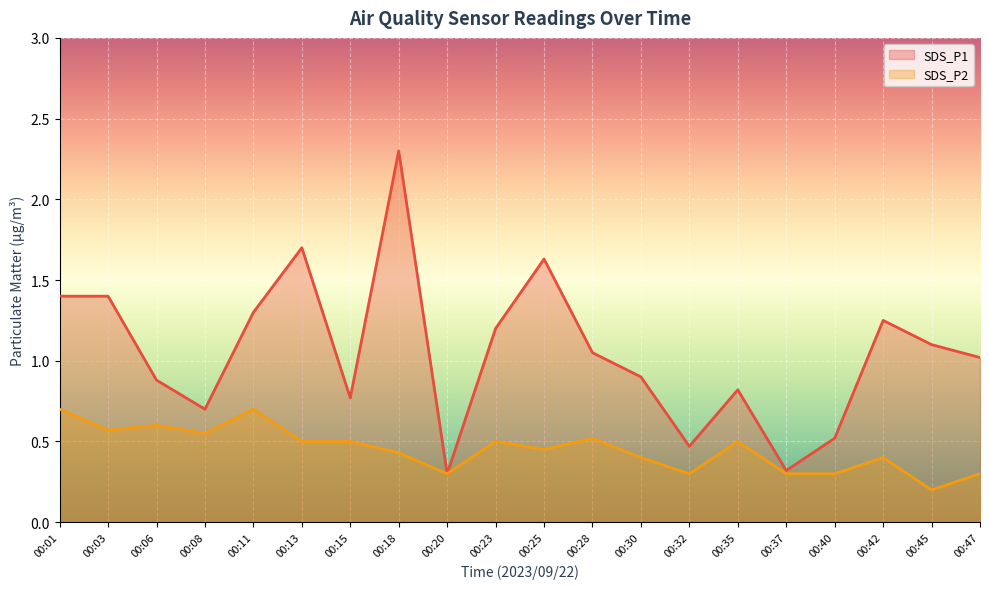

True or false: SDS_P2 and SDS_P1 cross at least once.

False